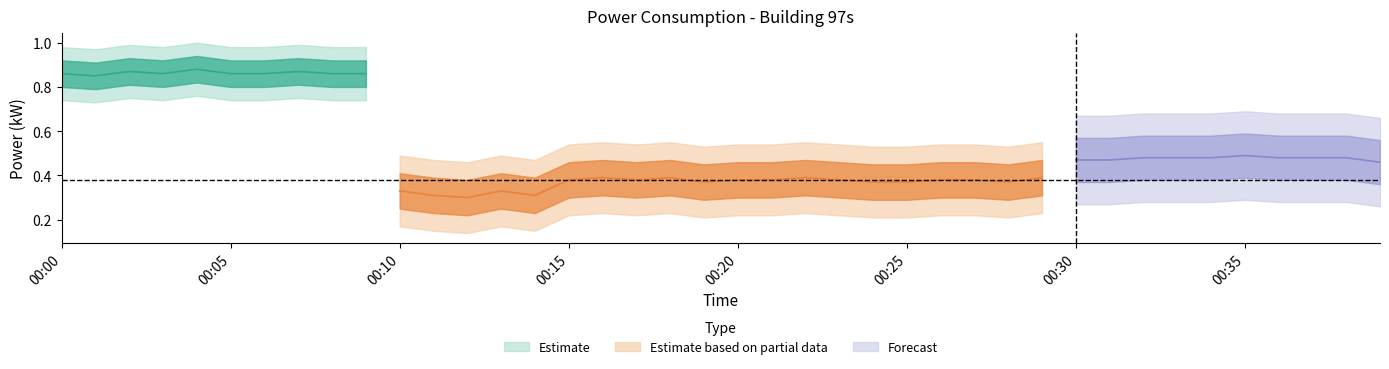

Does the chart display data point markers on the line(s)?

No